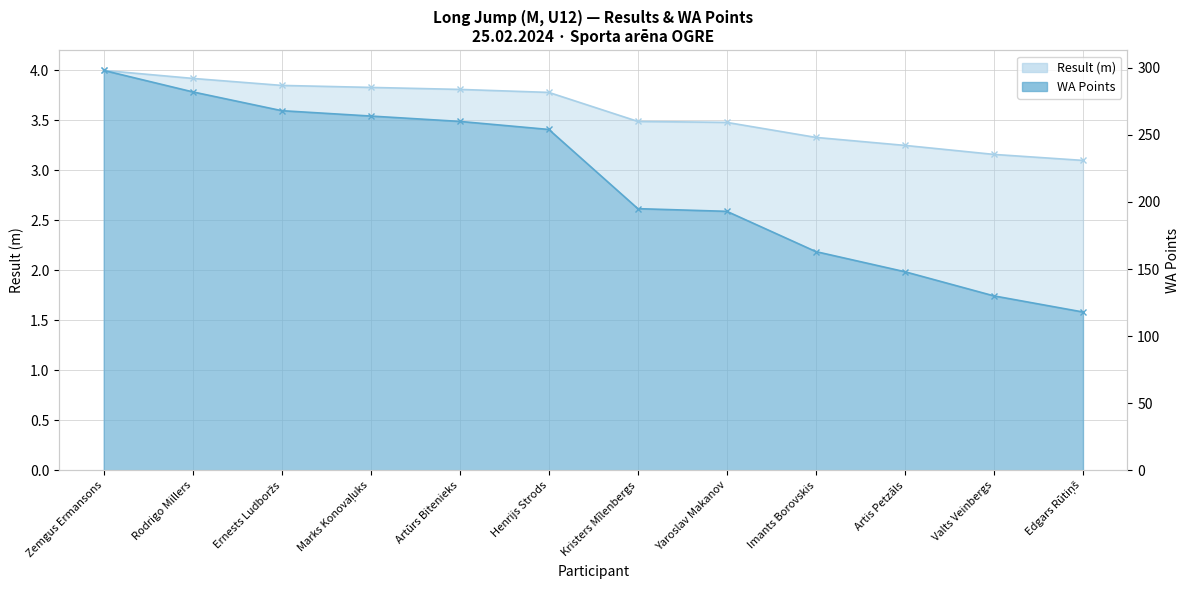

At which category is the sum across all series the highest?

Zemgus Ermansons